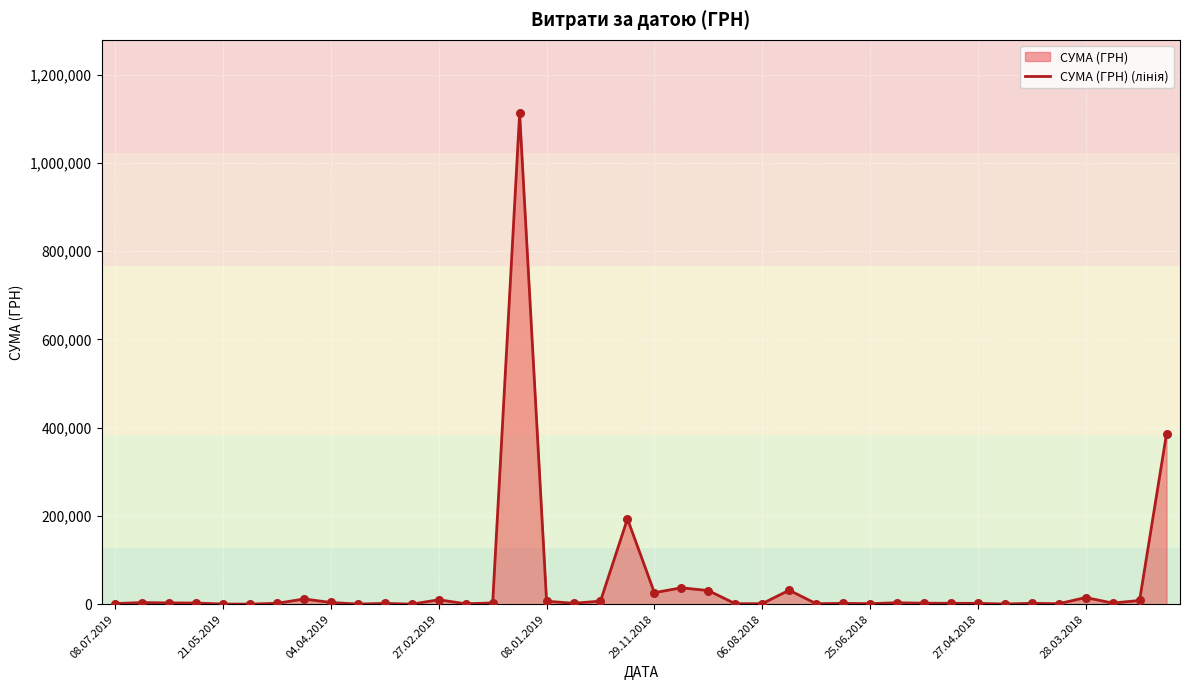

Approximately how many times larger is the value at 27.02.2019 compared to 29.11.2018?

0.4